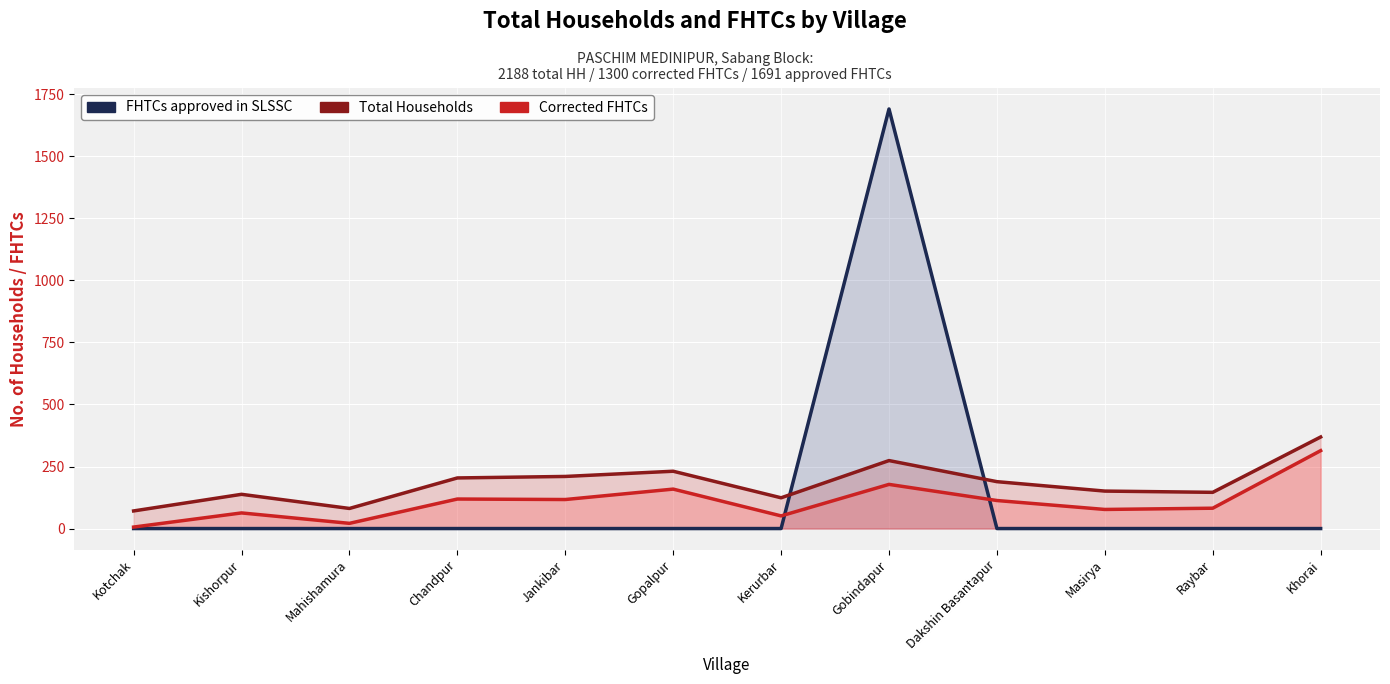

What is the maximum value for Total Households?

369